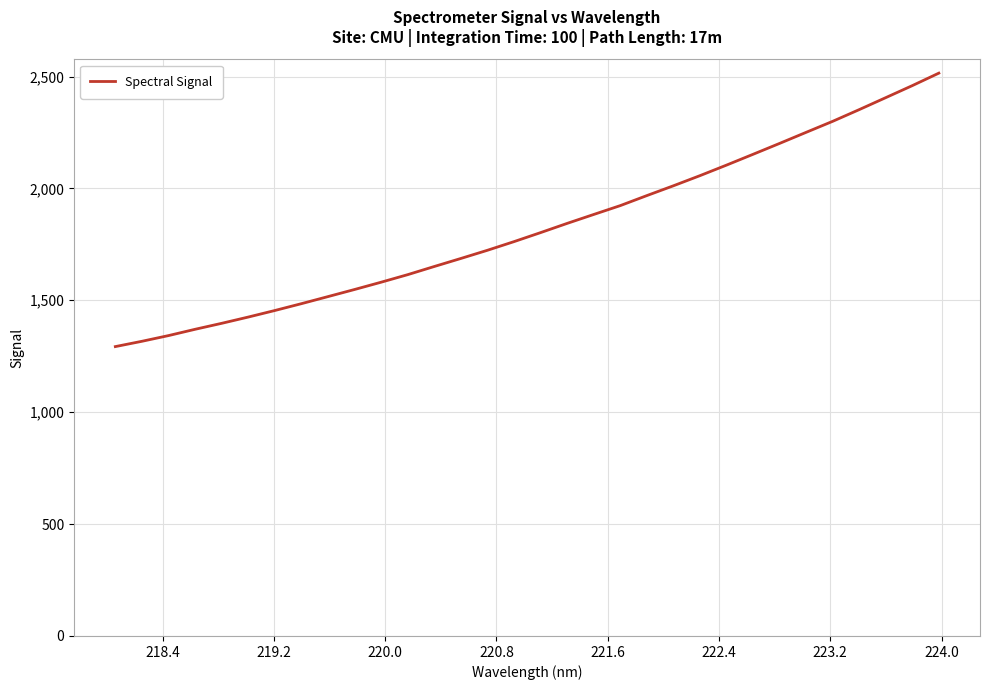

What is the sum of all values?

58397.2